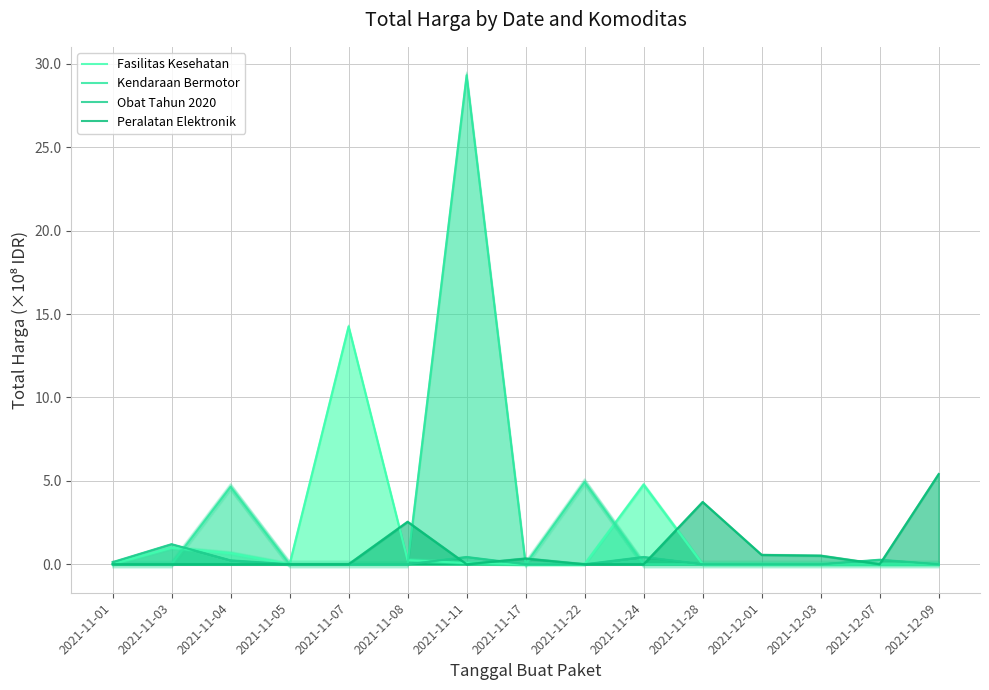

Which series changed the most between 2021-11-01 and 2021-12-07?

Obat Tahun 2020